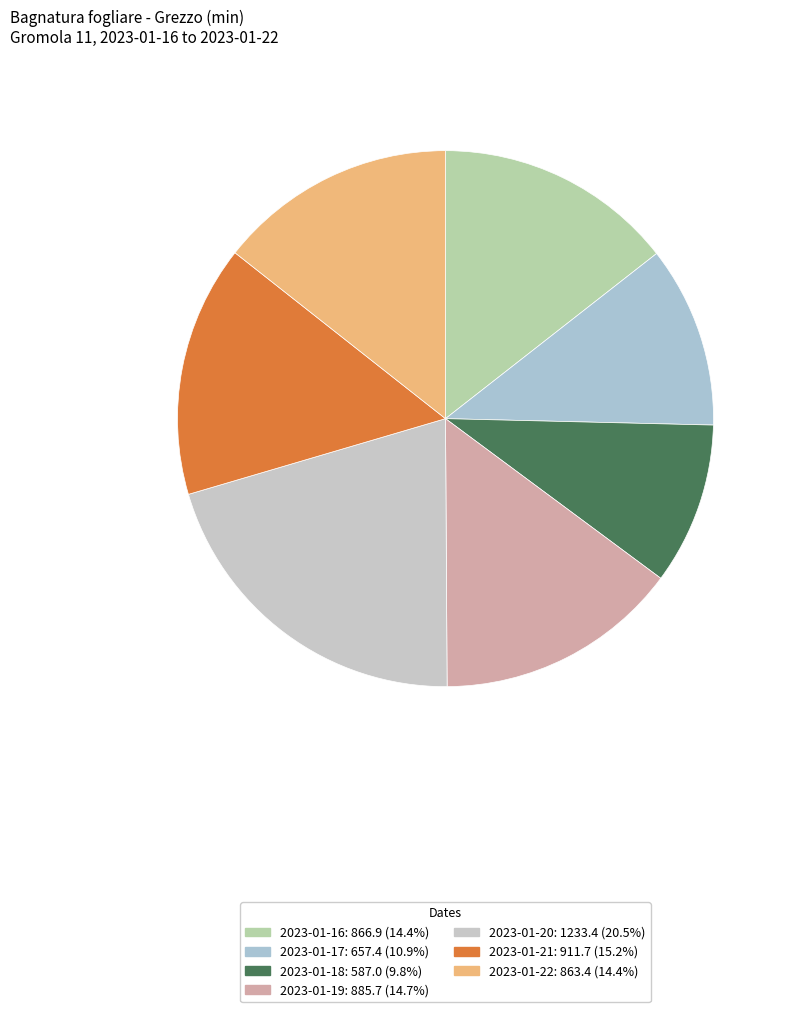

Which slice is the largest?

2023-01-20